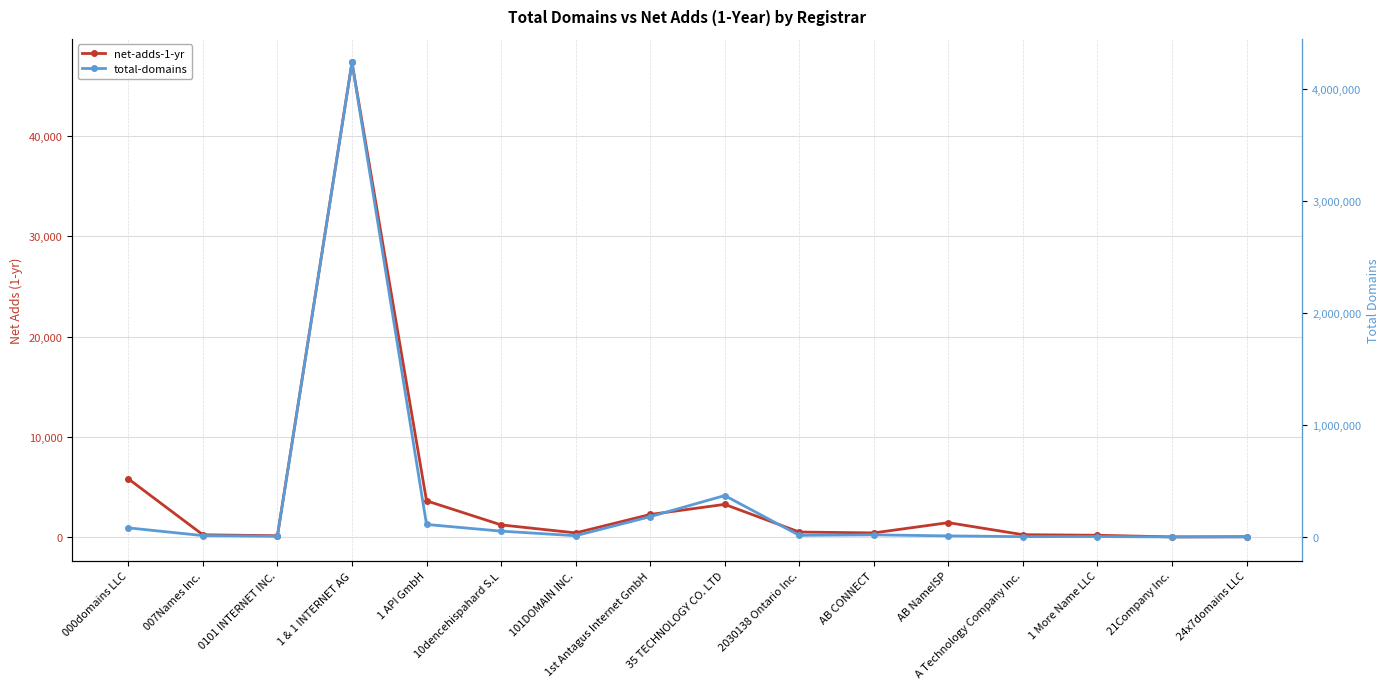

What is the total value across all series at 2030138 Ontario Inc.?

14600